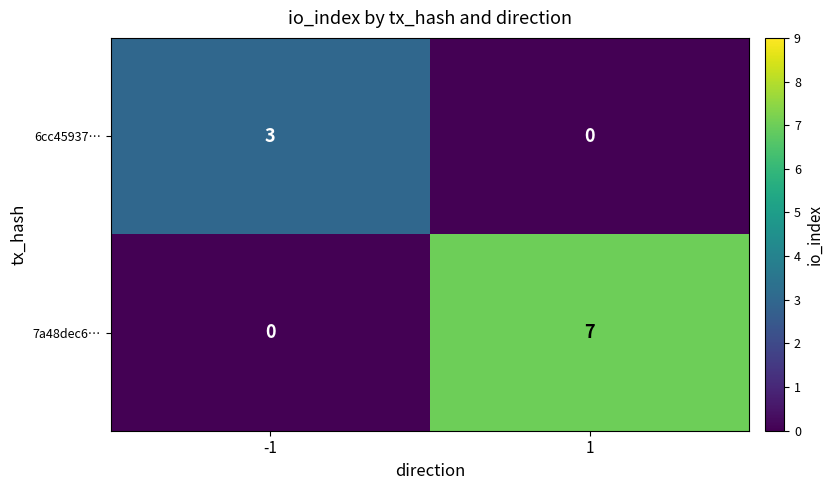

Is it true that 7a48dec6… equals 7 at 1?

True